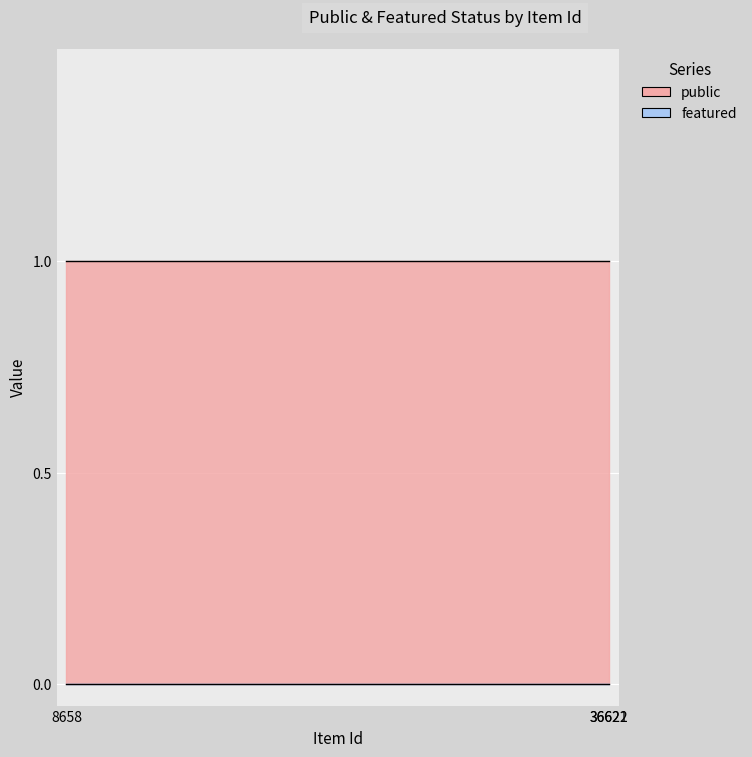

What is the greatest value displayed?

1